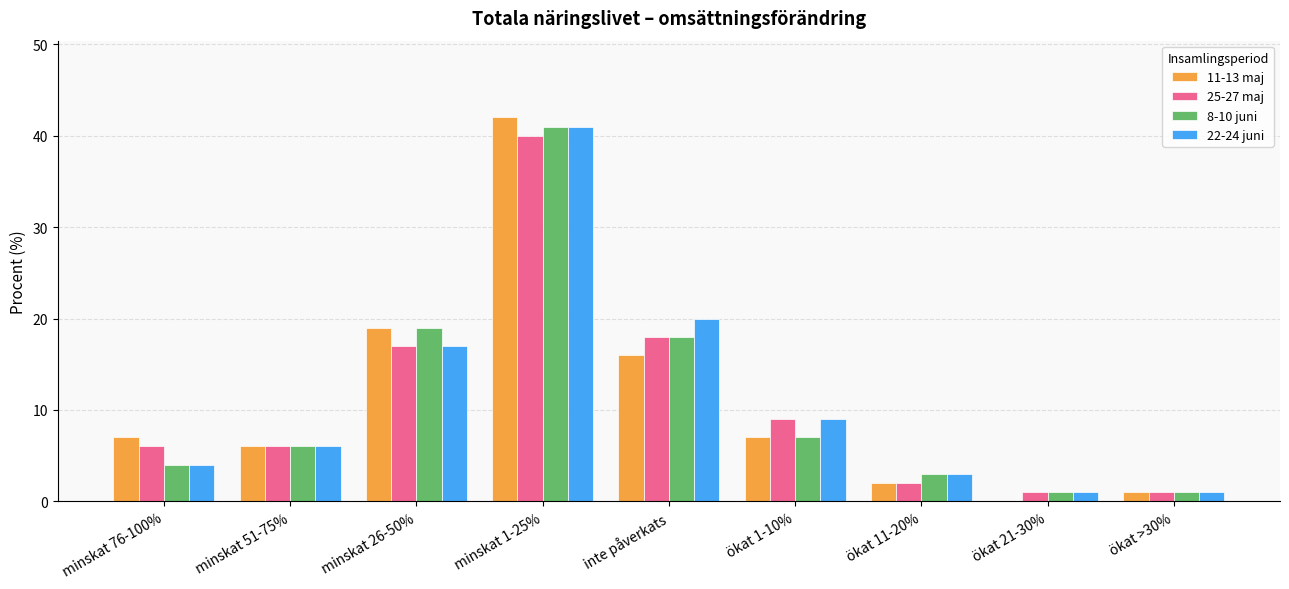

Between minskat 1-25% and ökat 1-10%, which series saw the biggest shift?

11-13 maj